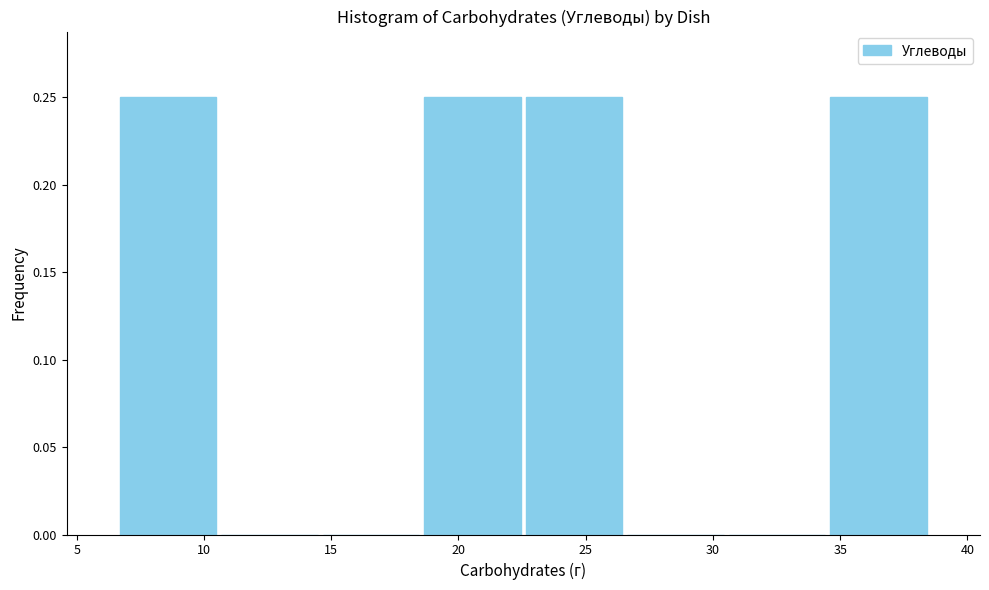

Reading left to right, list every bar in this chart as the range it spans on the x-axis followed by its height. Neither the bar edges nor the heights are printed on the chart, so give them approximately, as read against the axes.

6.5 to 10.5: 0.25
10.5 to 14.5: 0
14.5 to 18.5: 0
18.5 to 22.5: 0.25
22.5 to 26.5: 0.25
26.5 to 30.5: 0
30.5 to 34.5: 0
34.5 to 38.5: 0.25